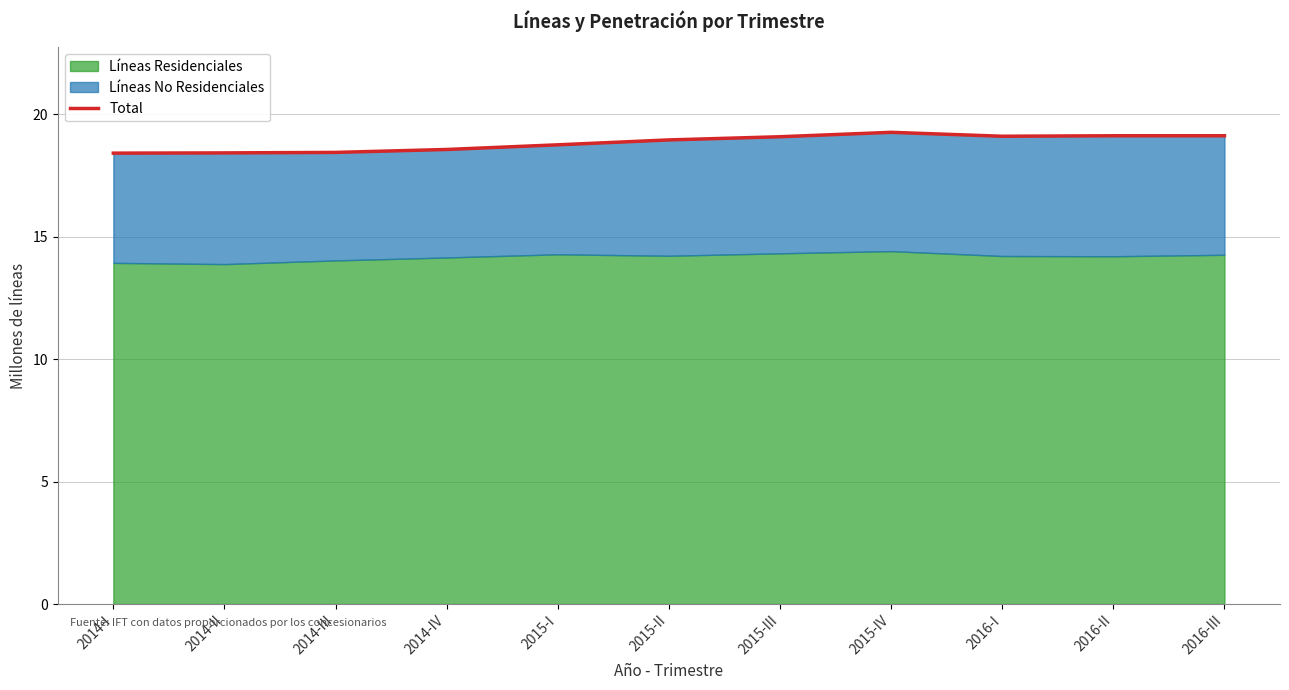

What is the label of the 4th point from the right?

2015-IV